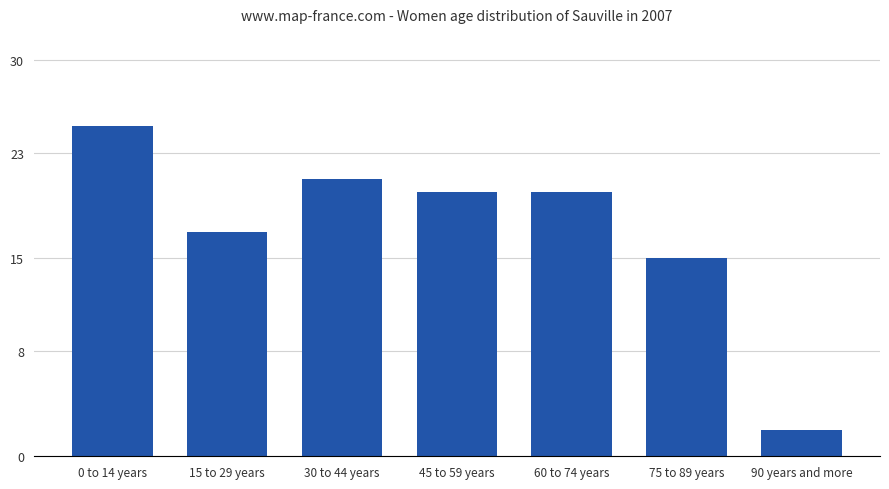

What is the difference between the maximum and minimum values?

23